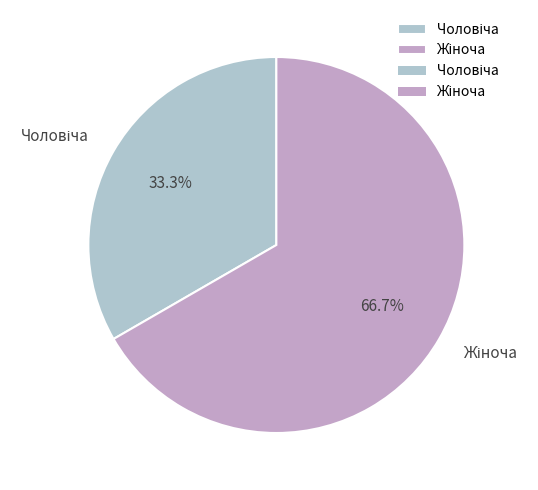

Is there any slice that represents more than half of the pie?

Yes